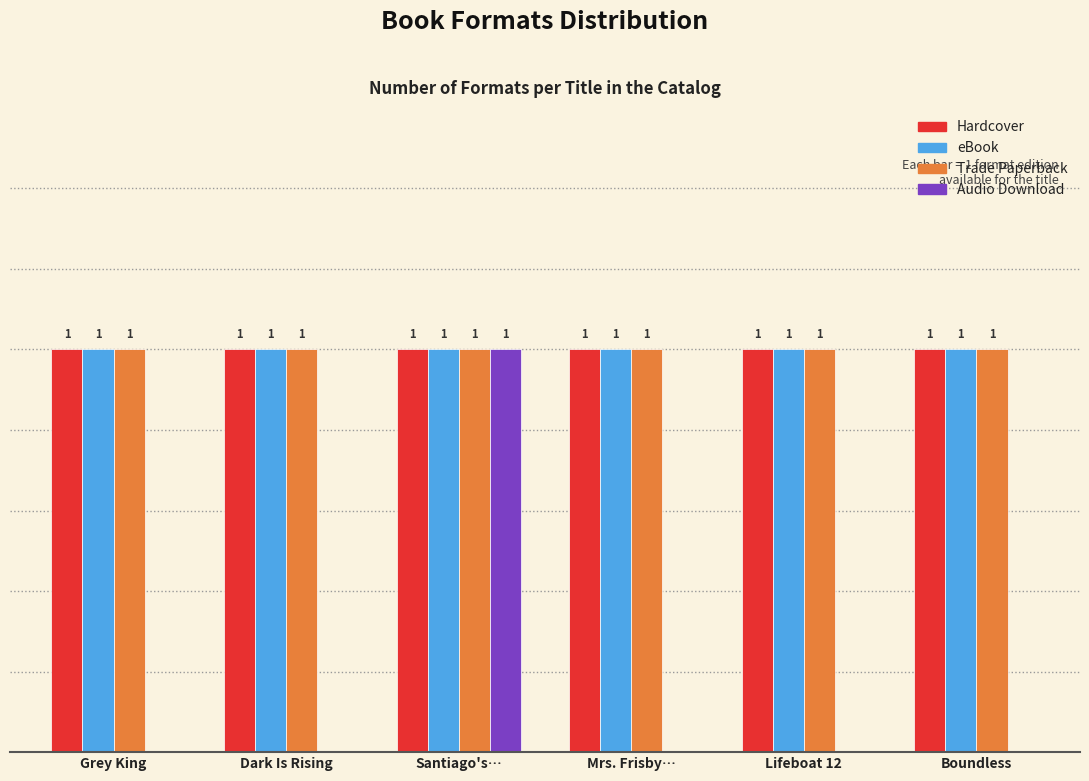

Is the value of Audio Download at Boundless greater than the value of Trade Paperback at Grey King?

No